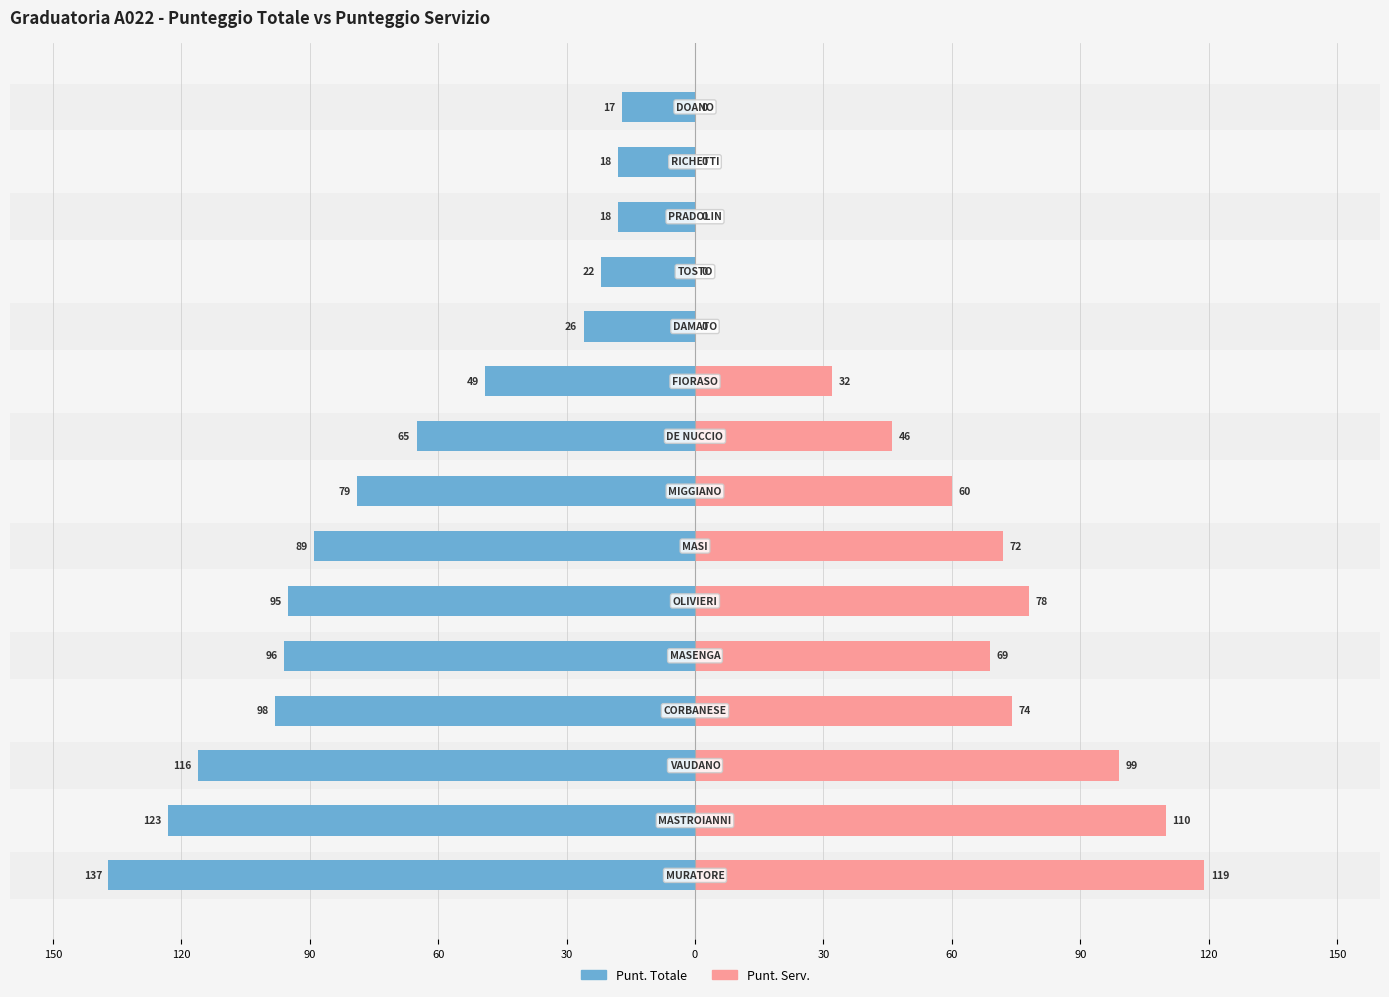

Between 90 and 0, which series saw the biggest shift?

Punt. Totale